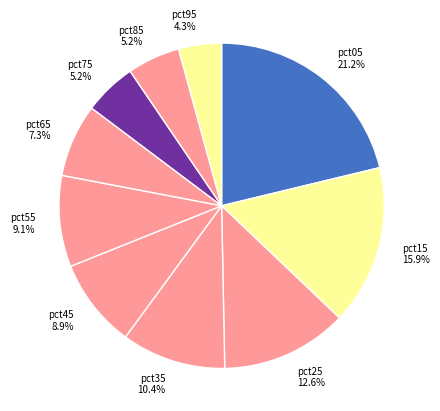

What percentage is the pct45 slice, to the nearest percent?

9%